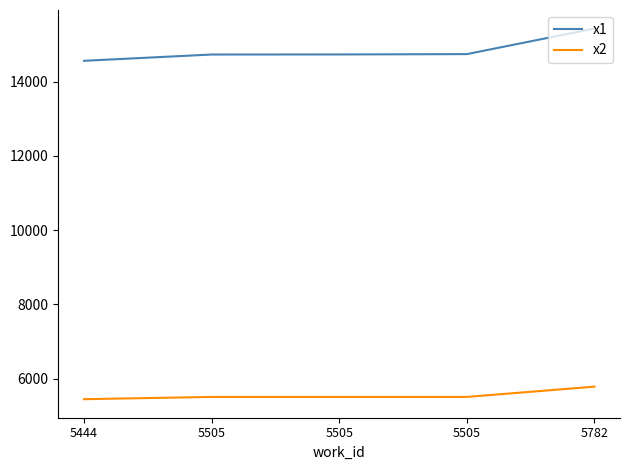

What is the average value of the x1 series?

14837